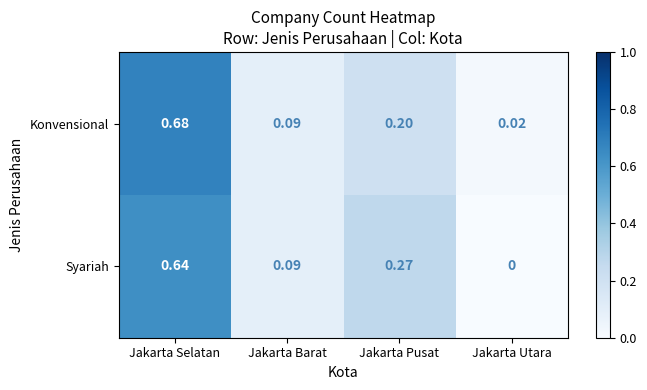

Is the value of Konvensional at Jakarta Utara greater than the value of Syariah at Jakarta Selatan?

No